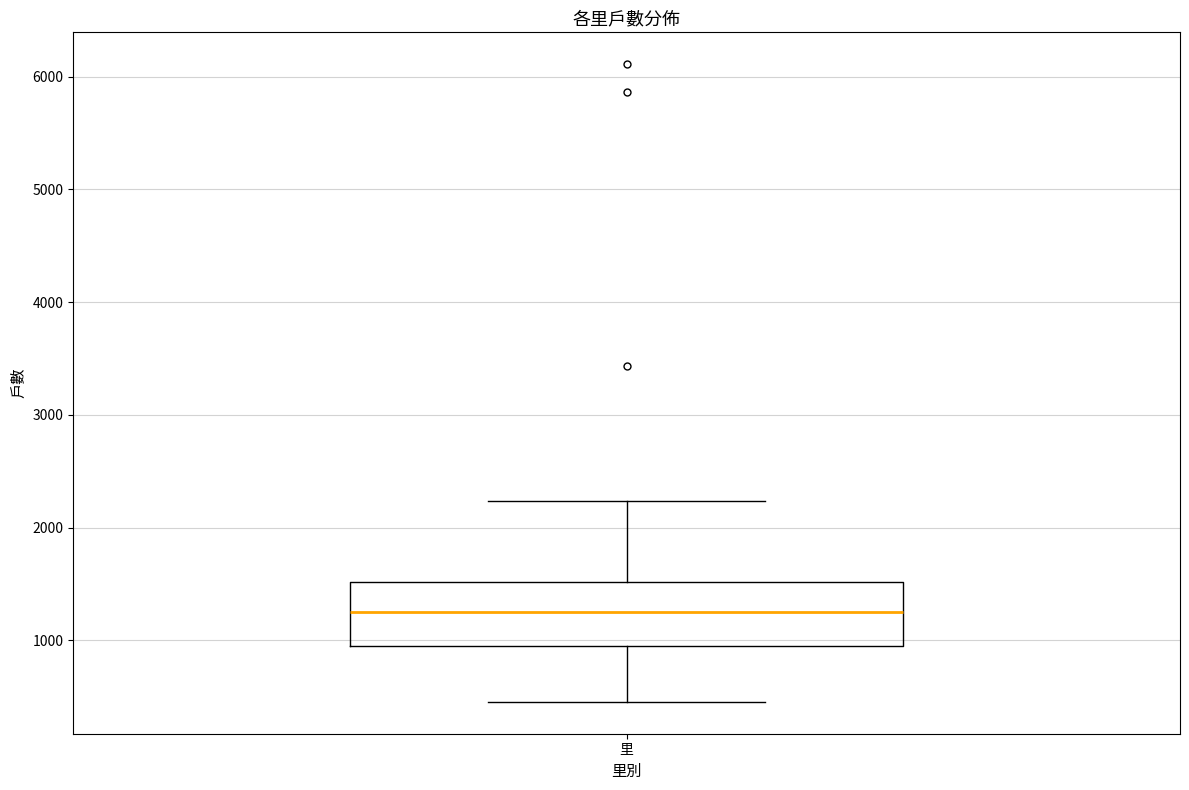

Transcribe this box plot: give where the median line is, the range the box spans, and where the two whiskers end, as read against the y-axis. The values are not printed on the chart, so give them approximately, as read against the axis.

median 1300, box 900 to 1500, whiskers 500 to 2200